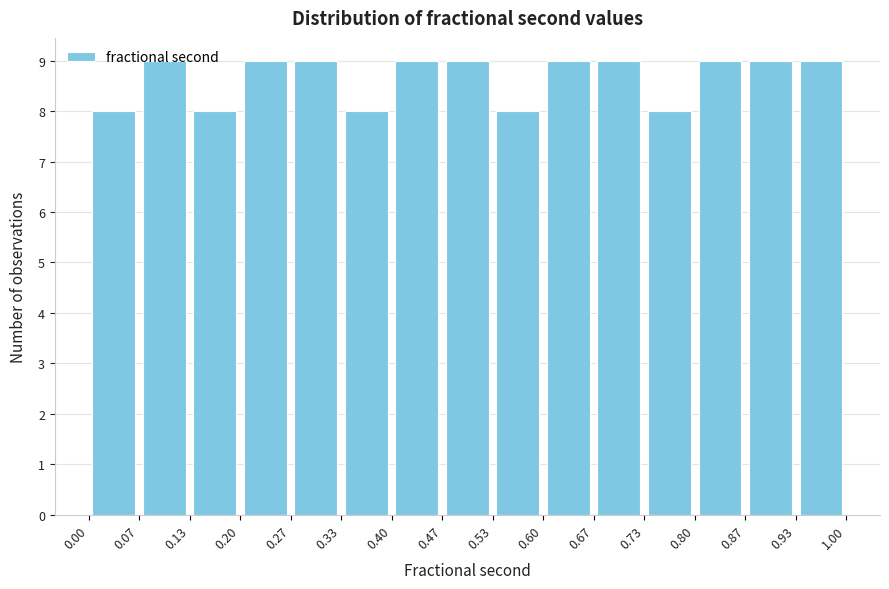

Reading left to right, list every bar in this chart as the range it spans on the x-axis followed by its height. The values are not printed on the chart, so give them approximately, as read against the axis.

0.00 to 0.07: 8
0.07 to 0.13: 9
0.13 to 0.20: 8
0.20 to 0.27: 9
0.27 to 0.33: 9
0.33 to 0.40: 8
0.40 to 0.47: 9
0.47 to 0.53: 9
0.53 to 0.60: 8
0.60 to 0.67: 9
0.67 to 0.73: 9
0.73 to 0.80: 8
0.80 to 0.87: 9
0.87 to 0.93: 9
0.93 to 1.00: 9